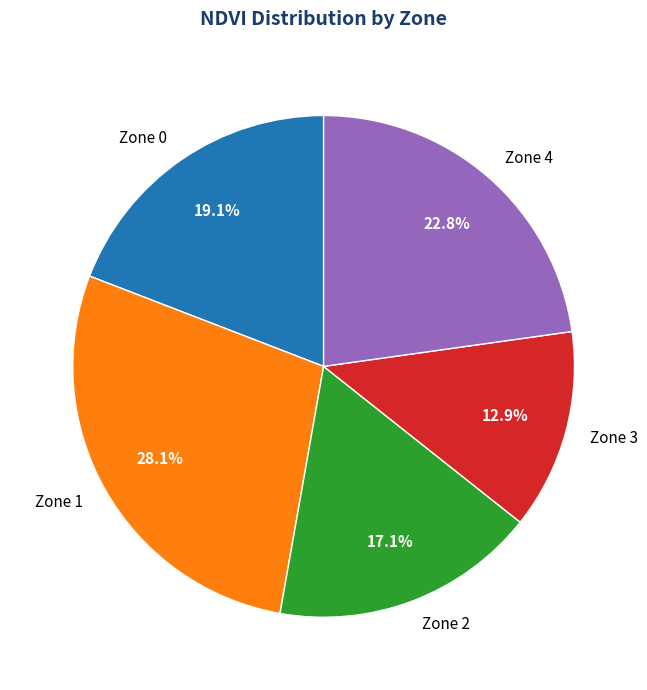

What portion of the pie excludes Zone 4?

77.2%